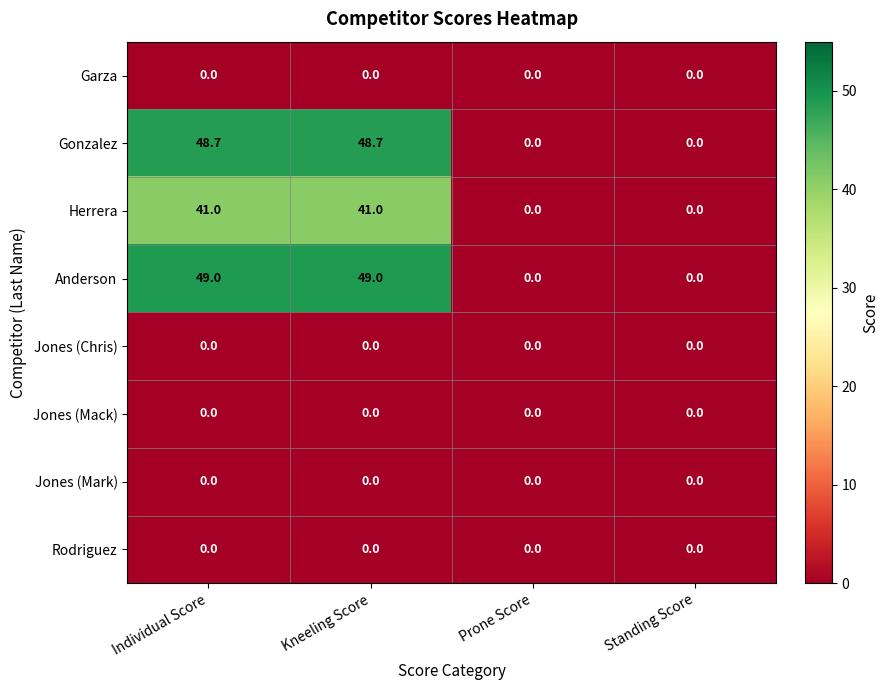

The value of Gonzalez at Kneeling Score is 48.7. True or false?

True